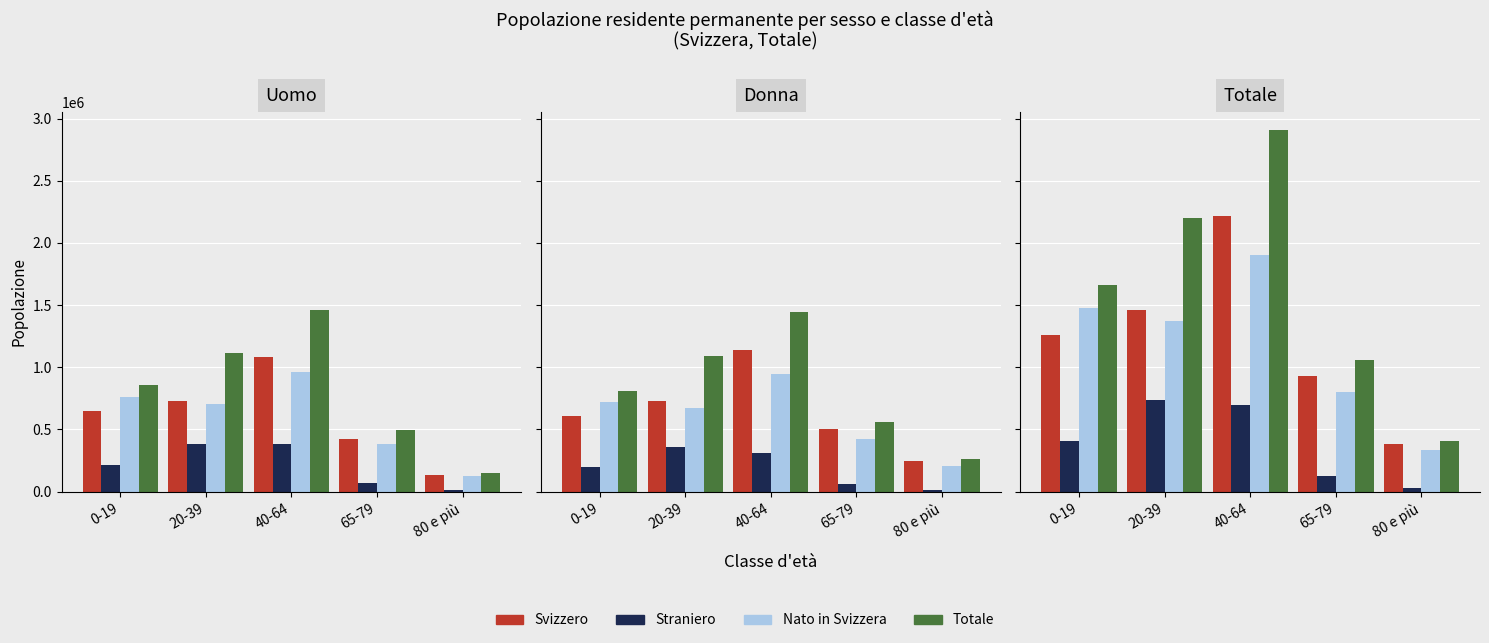

What is the sum of the Straniero values at 0-19 and 80 e più?

437067